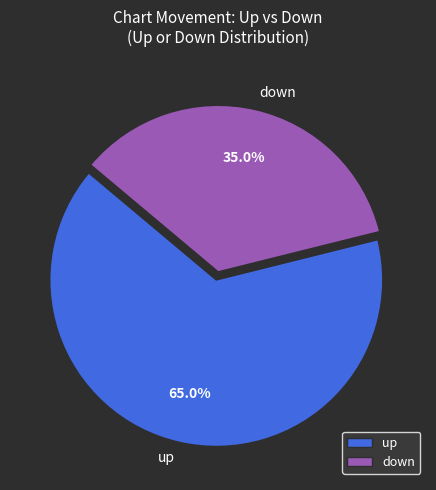

What is the ratio of the value at up to the value at down?

1.9